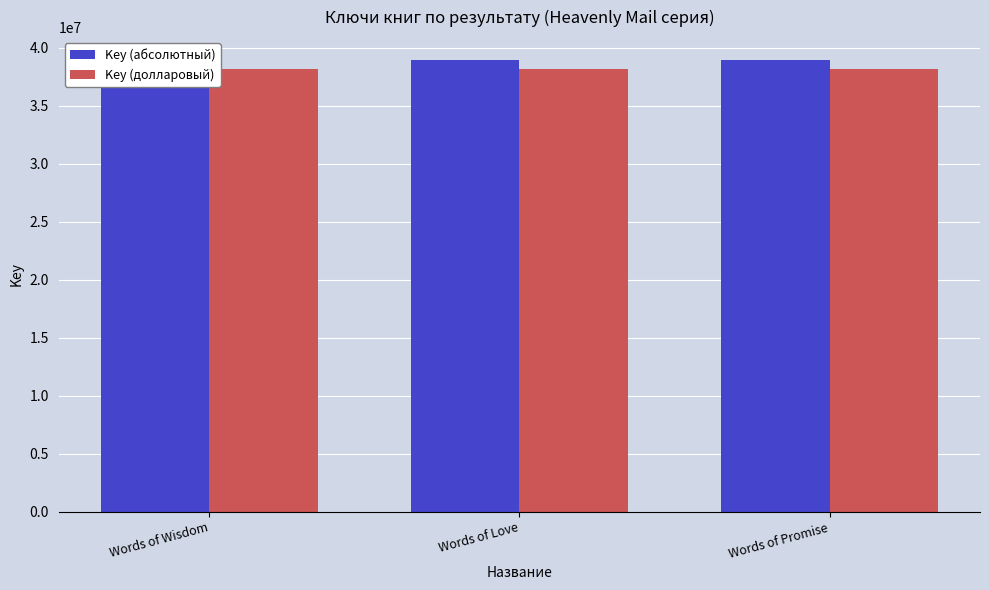

How many values in the Key (долларовый) series exceed 38198080?

2